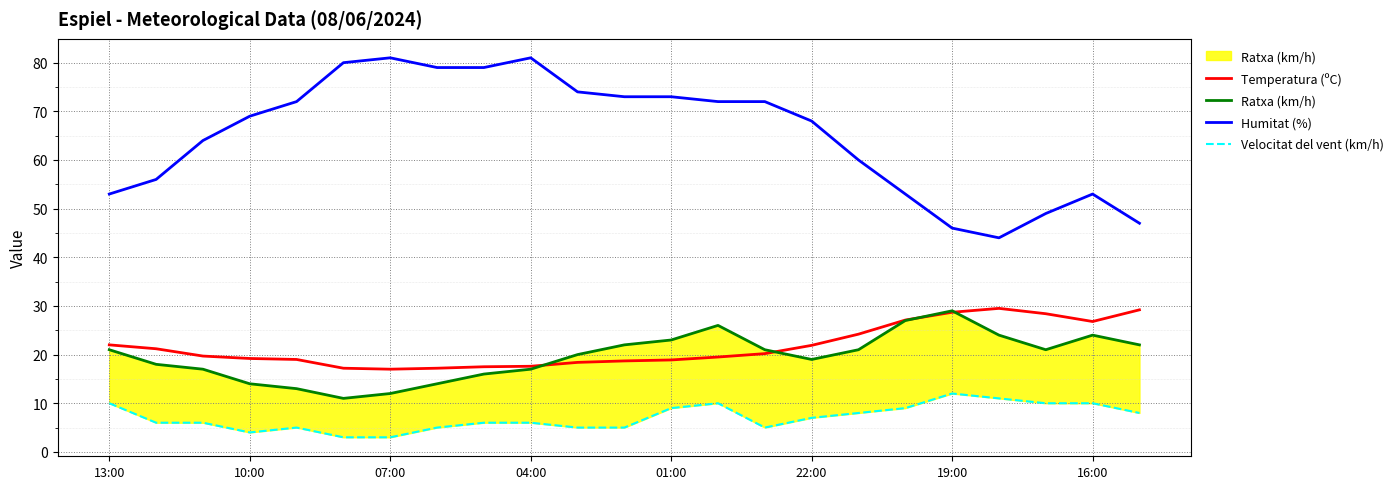

True or false: Temperatura (ºC) and Humitat (%) intersect in this chart.

False